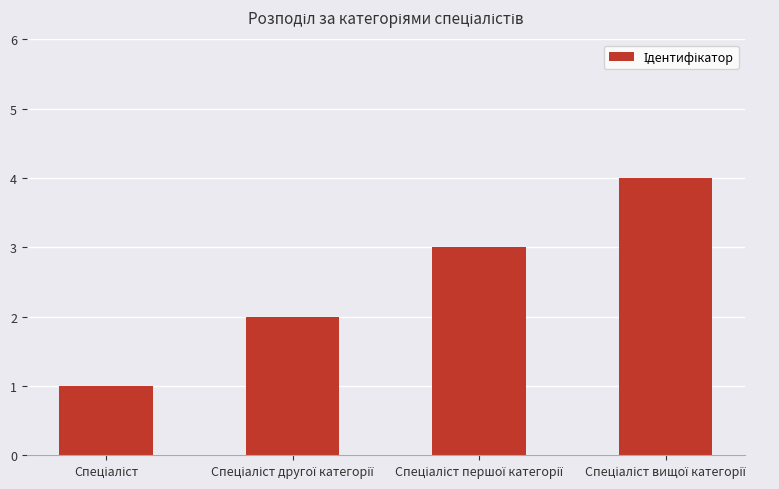

What is the difference between the maximum and minimum values?

3